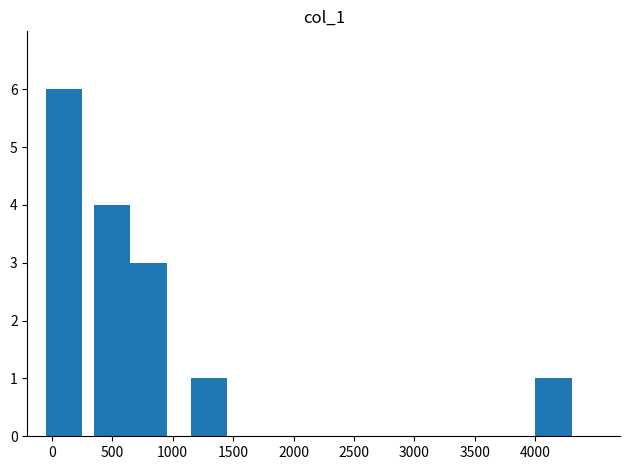

What is the maximum value shown in the chart?

6